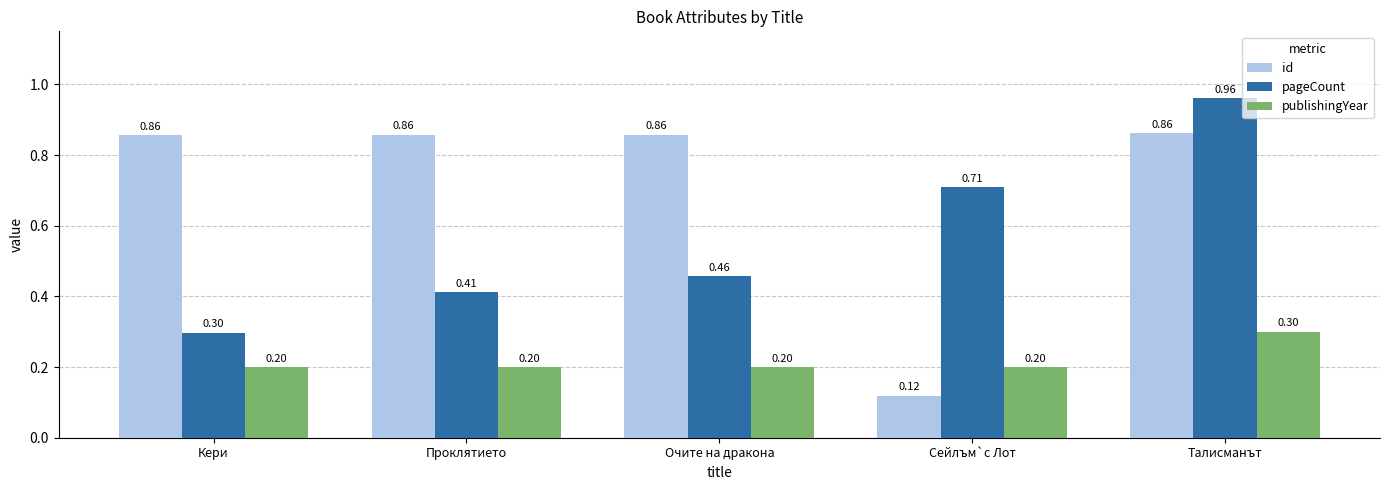

What is the sum of the id values at Очите на дракона and Талисманът?

1.7